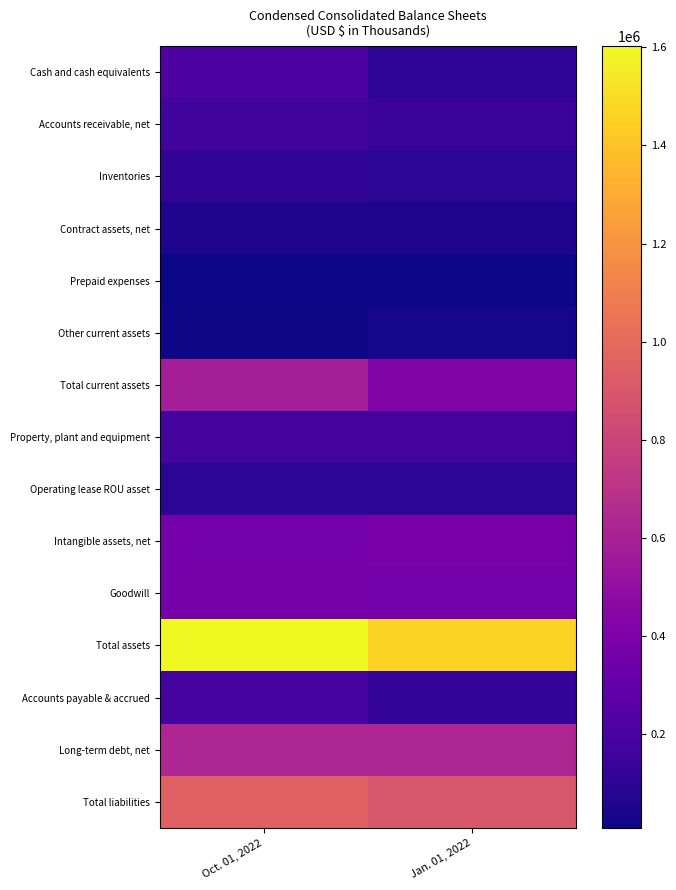

Rank the series at Oct. 01, 2022 from highest to lowest value.

Total assets, Total liabilities, Long-term debt, net, Total current assets, Goodwill, Intangible assets, net, Cash and cash equivalents, Property, plant and equipment, Accounts payable & accrued, Accounts receivable, net, Inventories, Operating lease ROU asset, Contract assets, net, Other current assets, Prepaid expenses